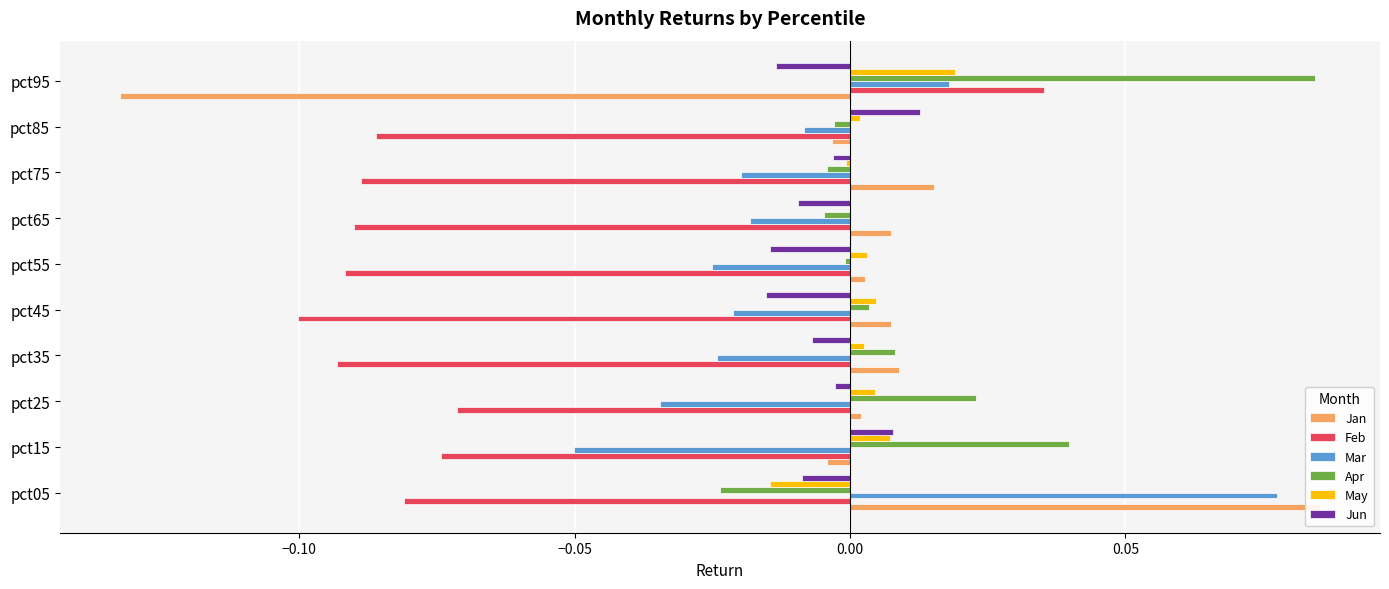

At how many categories does at least one series exceed 0?

10